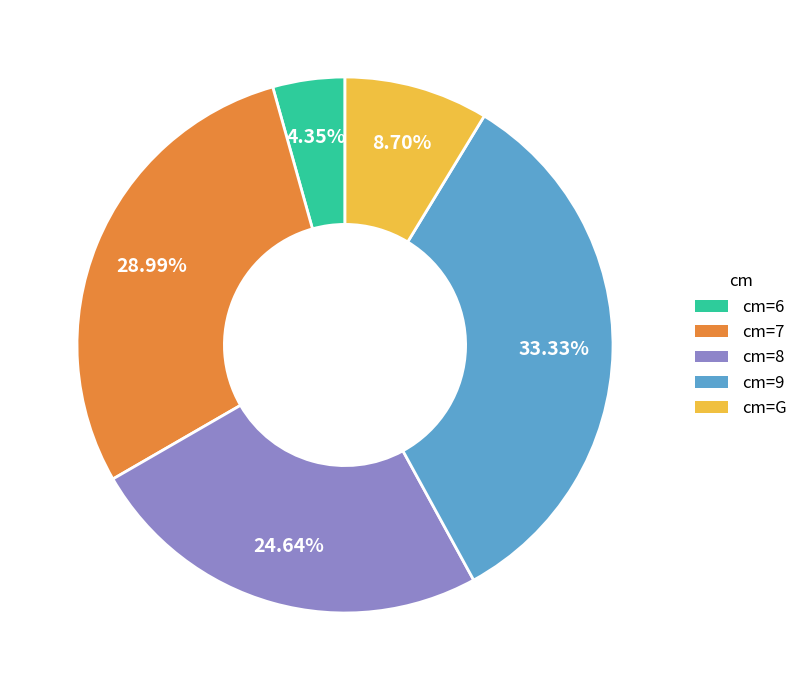

Which has a higher value, cm=G or cm=9?

cm=9